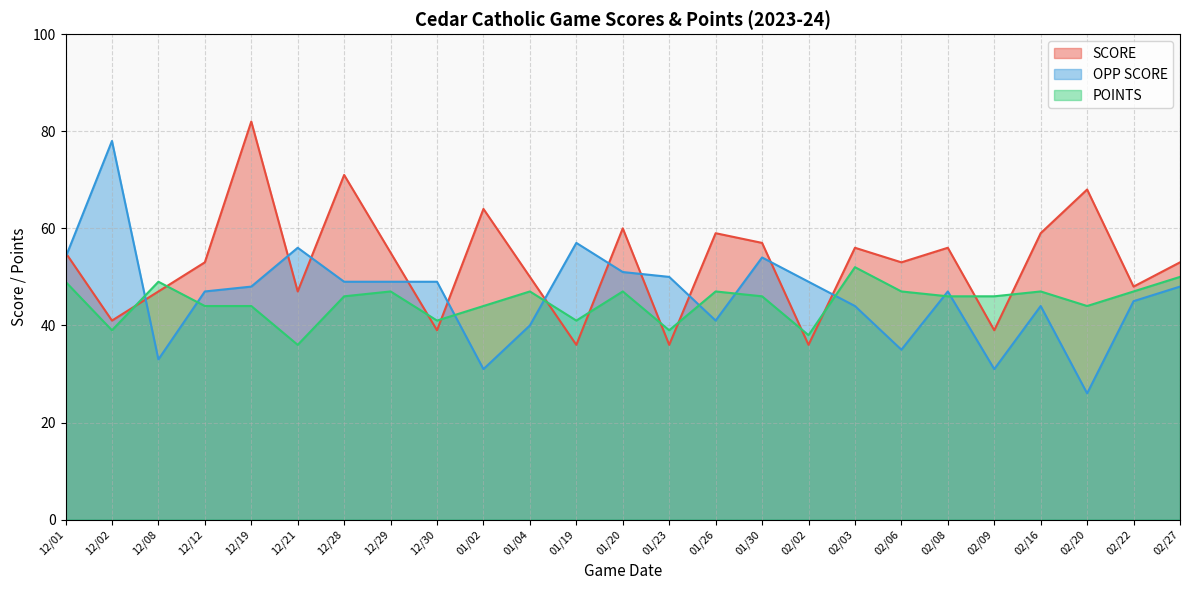

Between which two adjacent categories do OPP SCORE and SCORE first intersect?

12/01 and 12/02